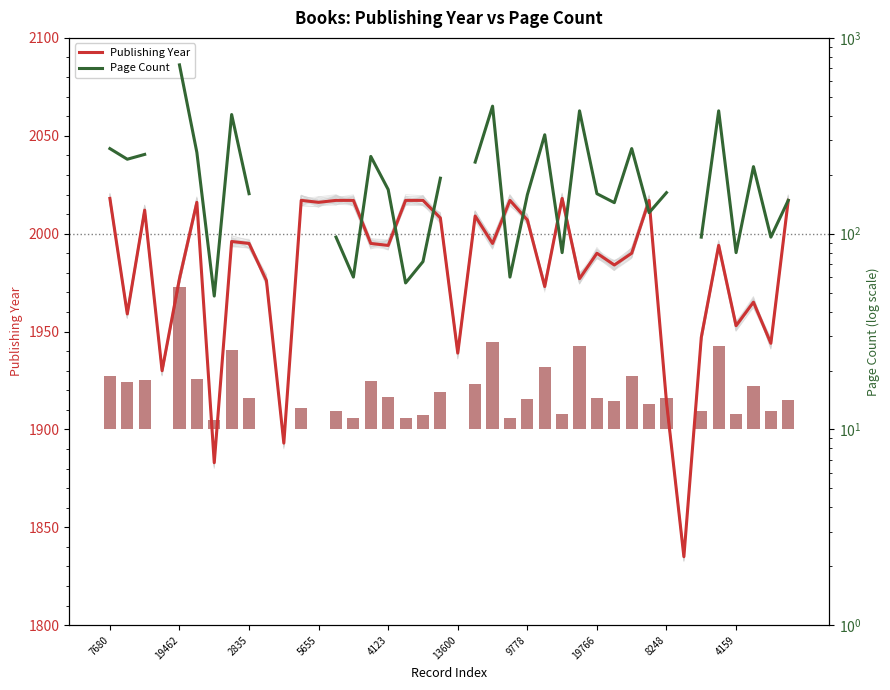

What is the sum of all Publishing Year values?

79238.0